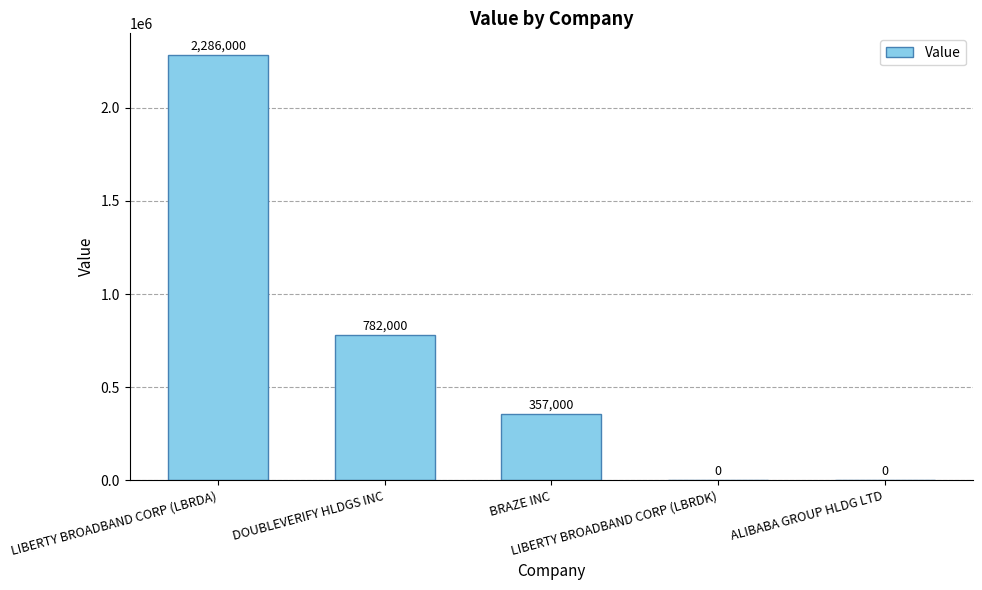

How many values are between 0 and 782000?

4